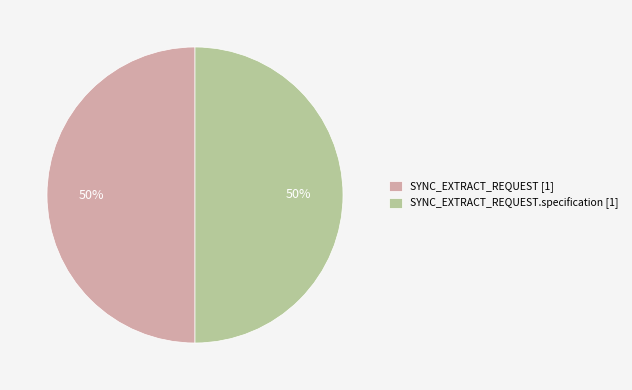

What is the ratio of the value at SYNC_EXTRACT_REQUEST.specification [1] to the value at SYNC_EXTRACT_REQUEST [1]?

1.0